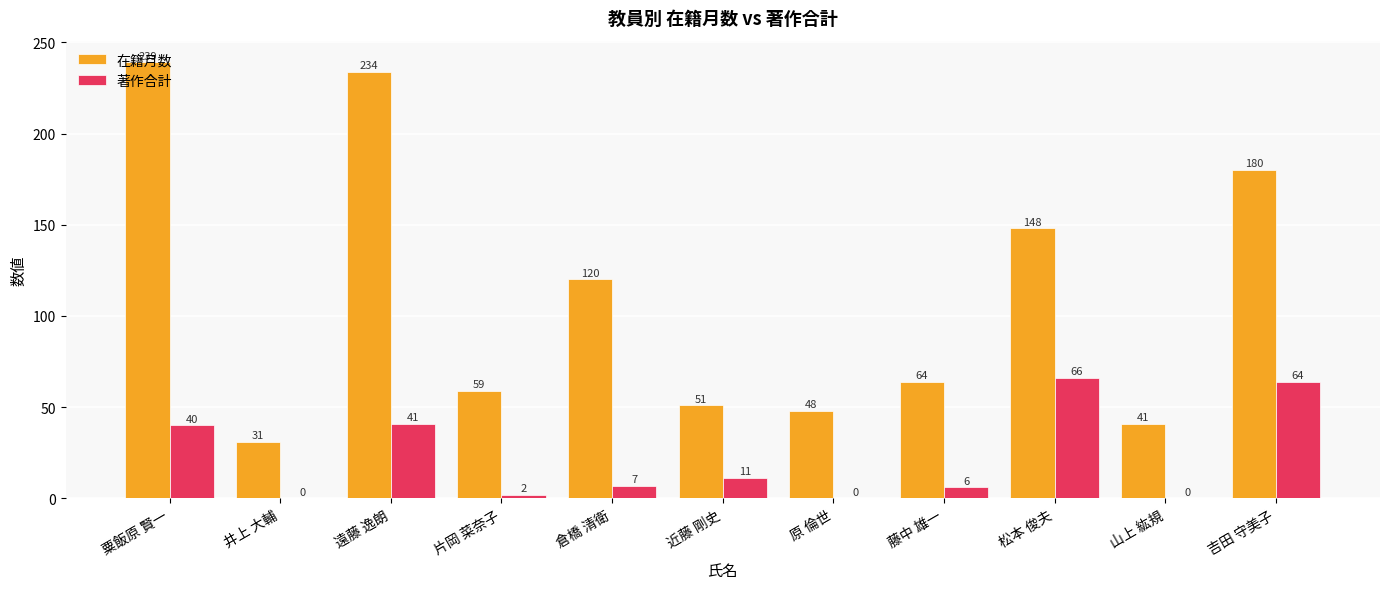

How many distinct data groups are displayed?

2